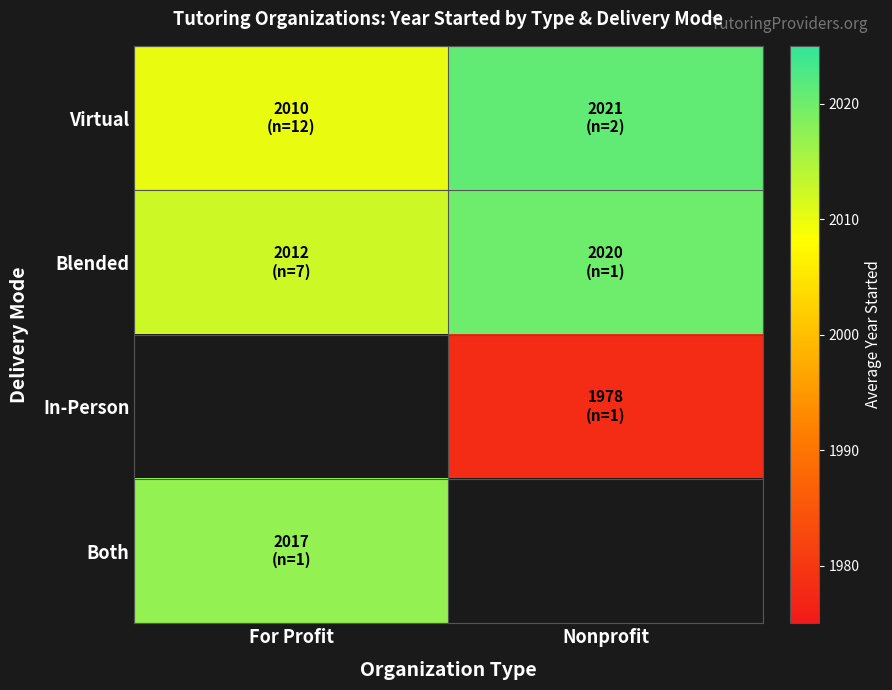

Which category has the lowest value in the Both series?

For Profit